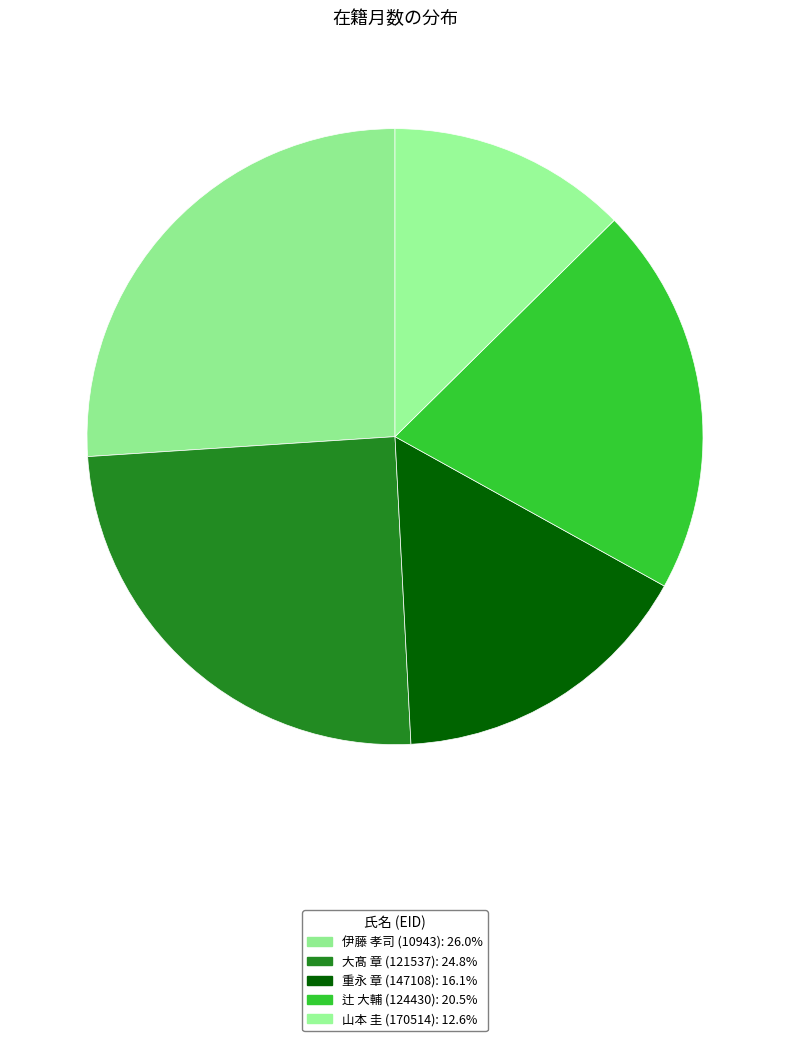

To the nearest percent, what percentage of the pie is 辻 大輔 (124430)?

20%